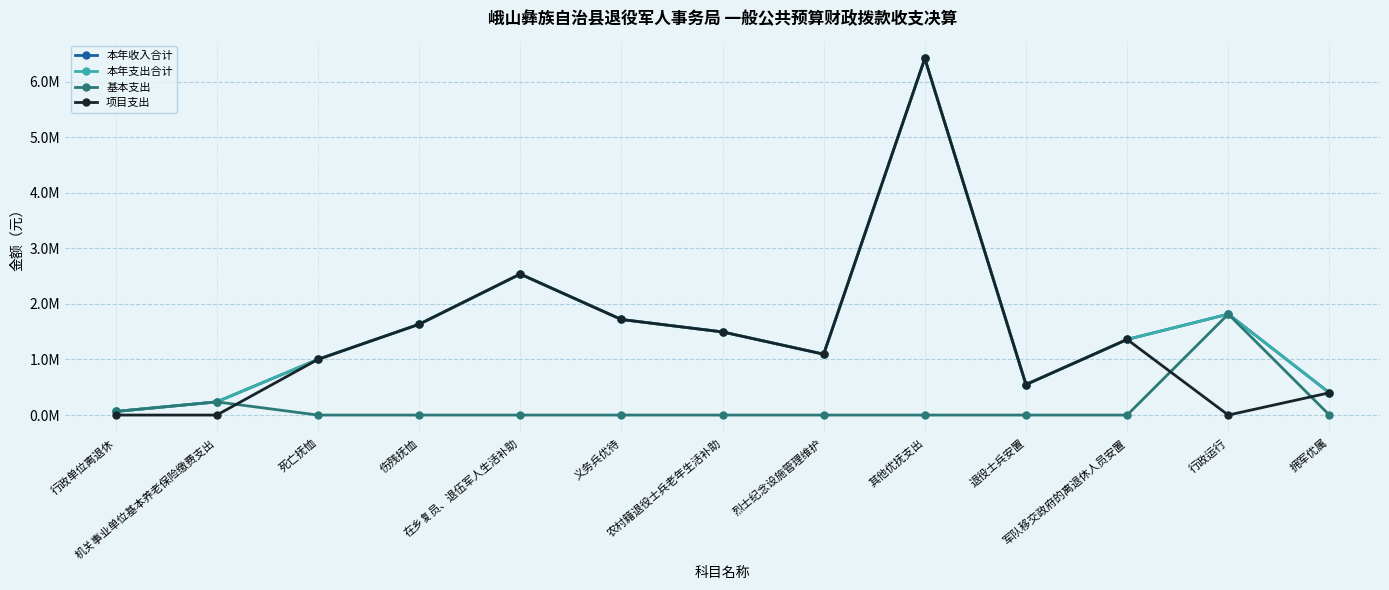

Where is 本年支出合计 nearest to the value 3241243?

在乡复员、退伍军人生活补助